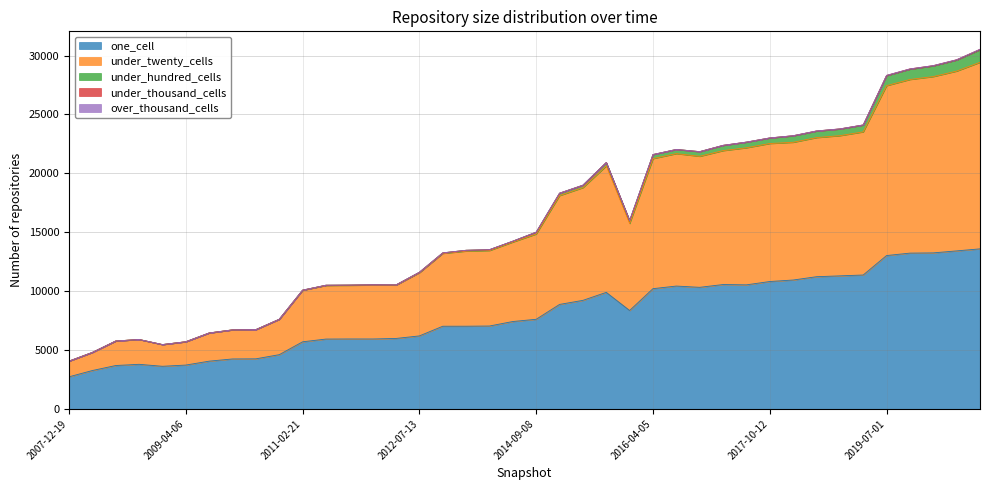

The under_twenty_cells series shows 4578 at 2012-01-18. True or false?

True